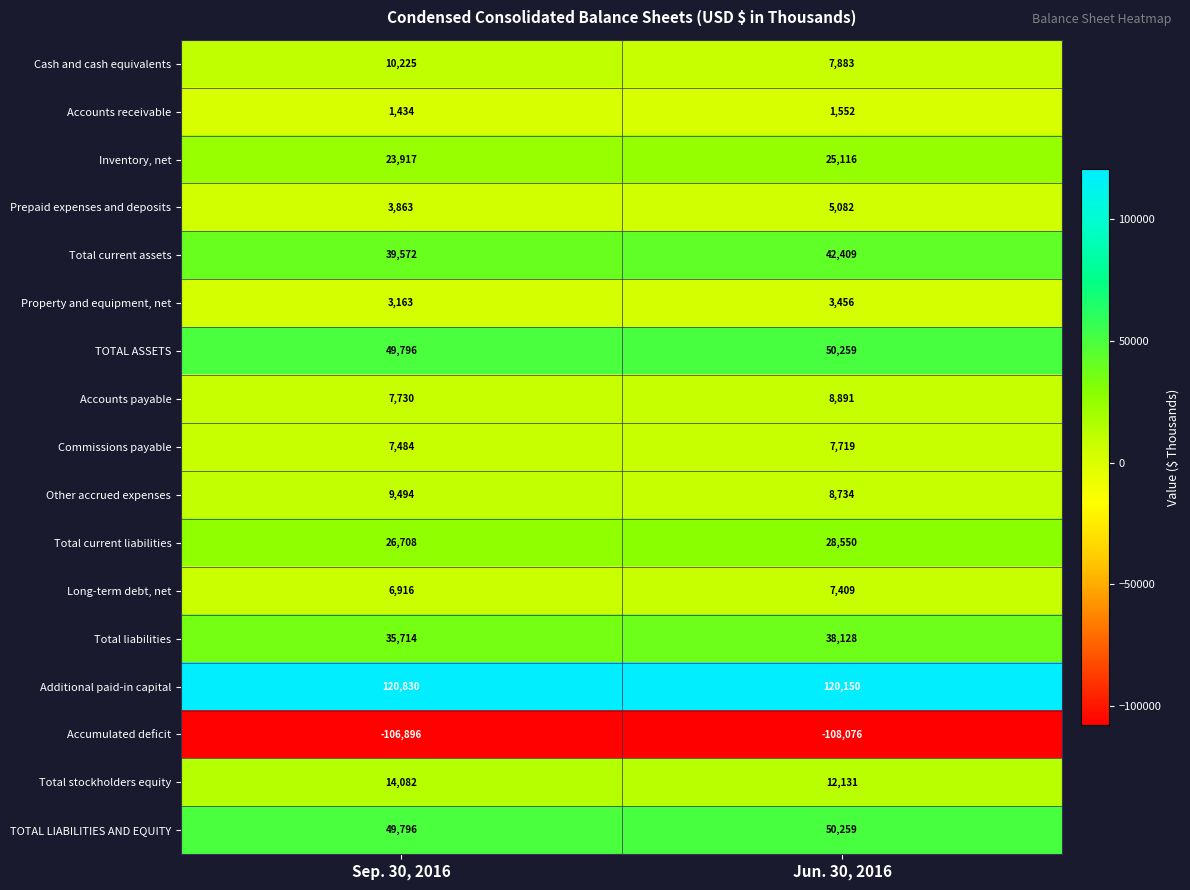

What is the sum of all Prepaid expenses and deposits values?

8945